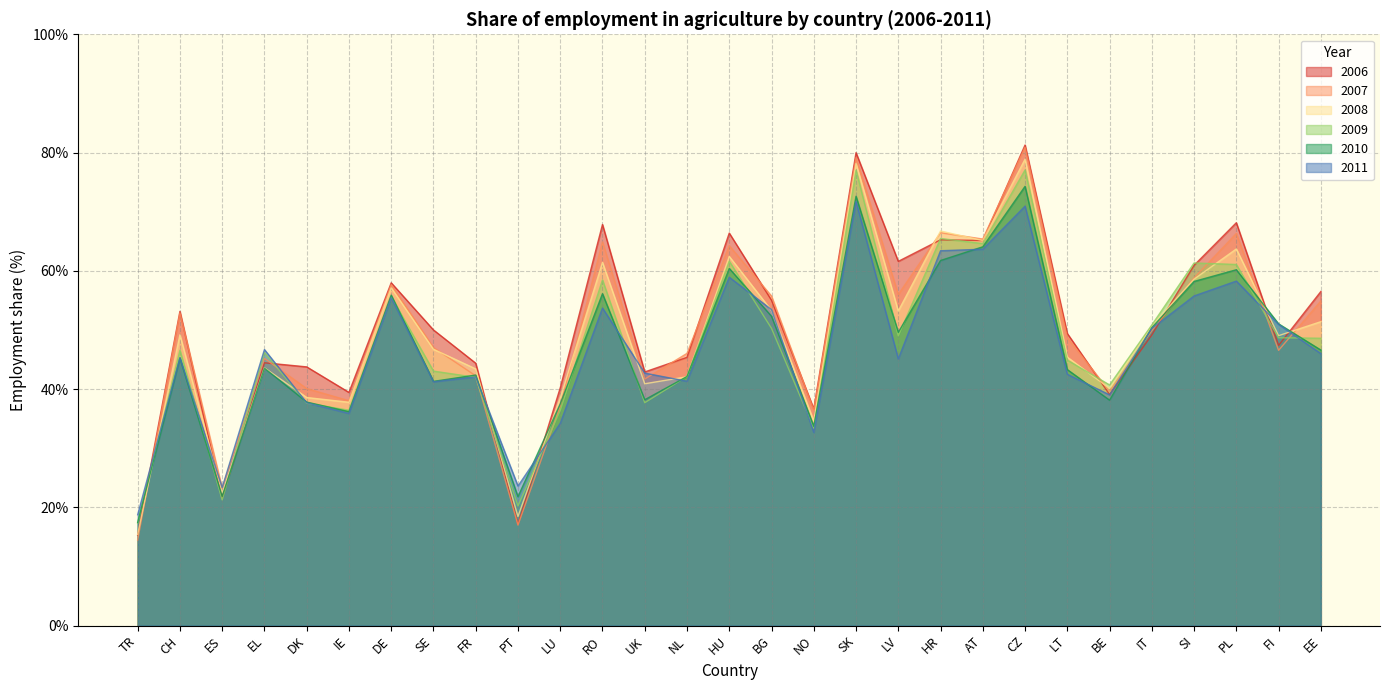

At which label does 2010 first exceed 45?

CH